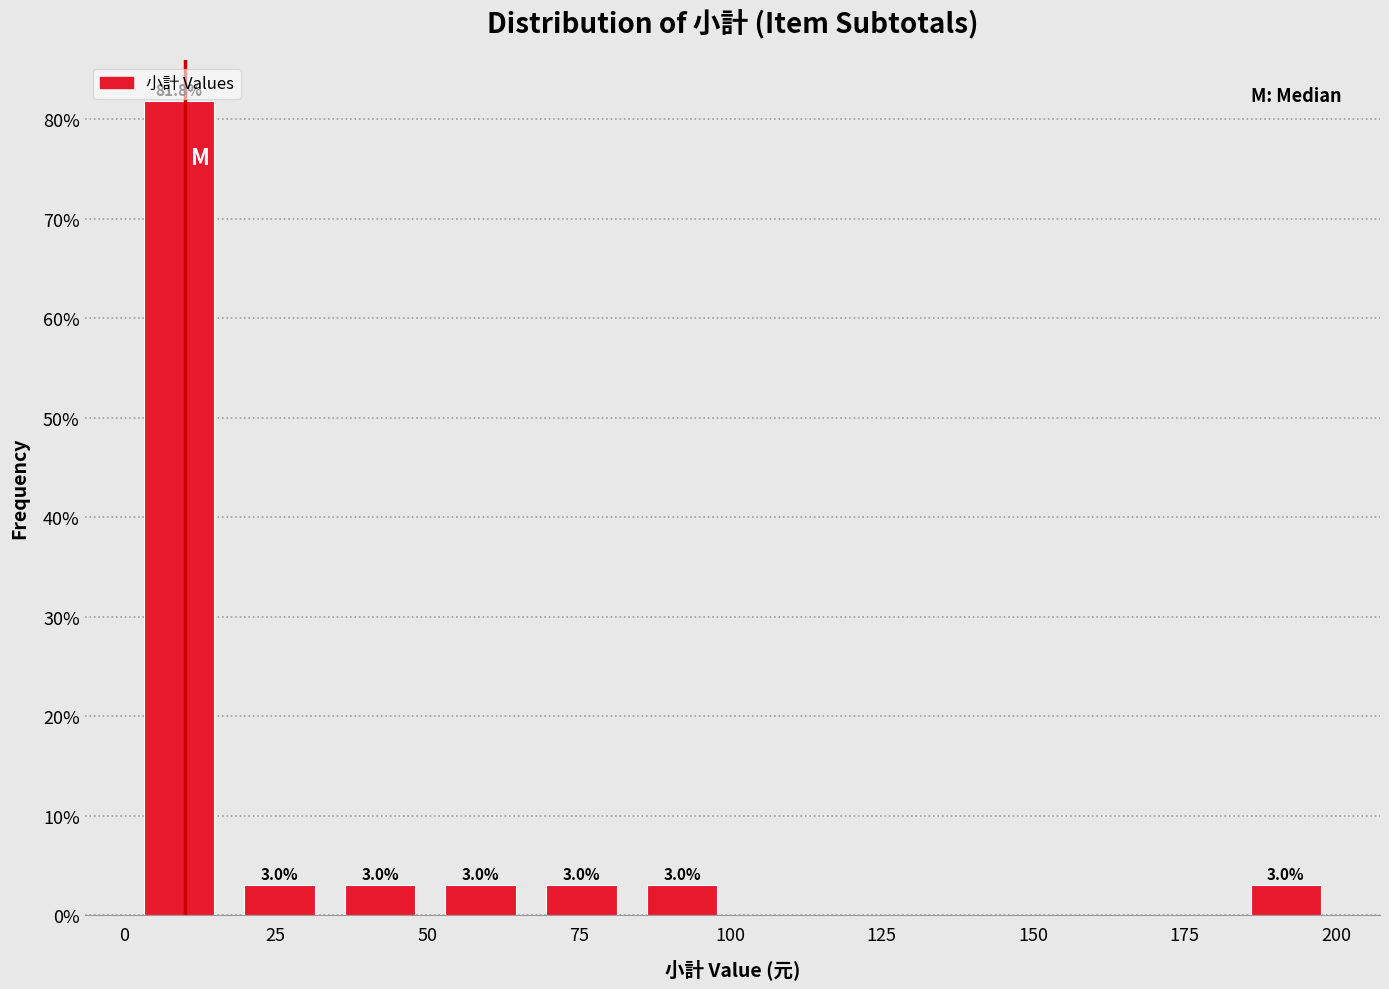

Around what value on the x-axis is the tallest bar? Give the approximate position of its centre, as read against the axis.

10